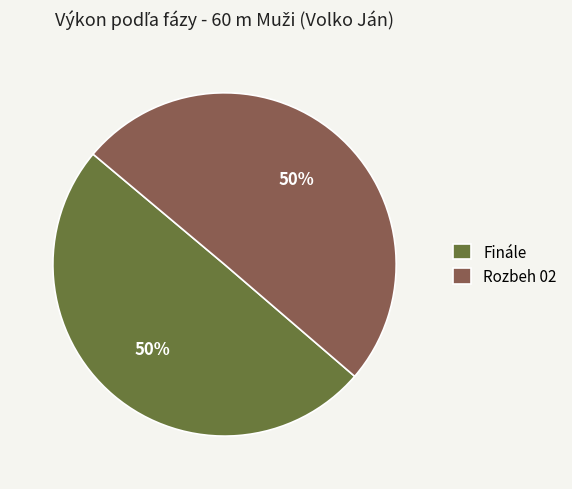

Do Finále and Rozbeh 02 together represent more than half of the pie?

Yes